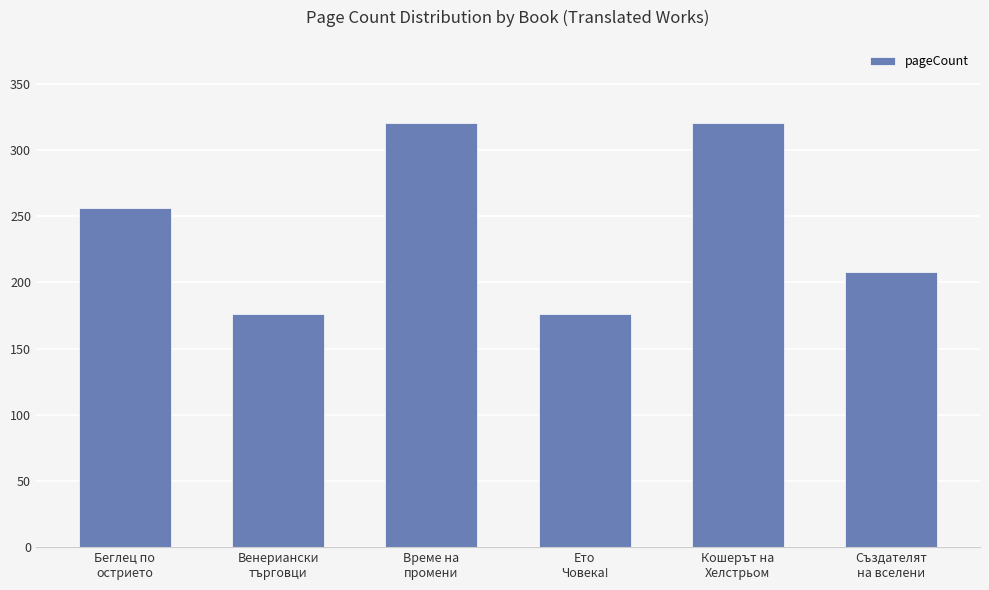

What position from the left is Венериански
търговци?

2